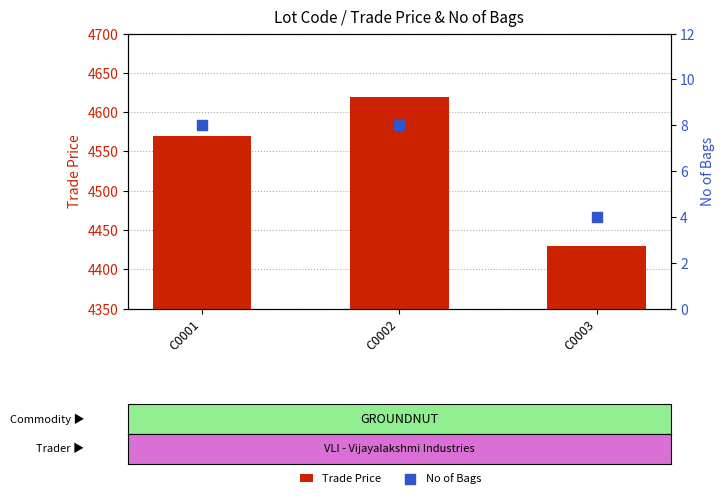

What are all the series names shown in the legend?

Trade Price, No of Bags